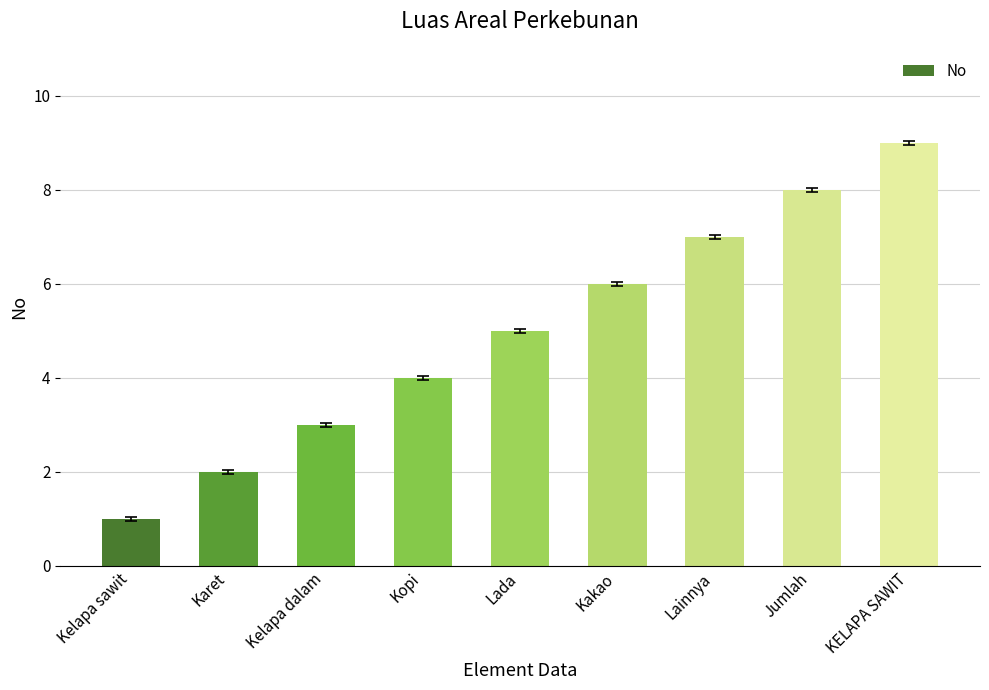

The chart shows a value of 2 at Karet. True or false?

True